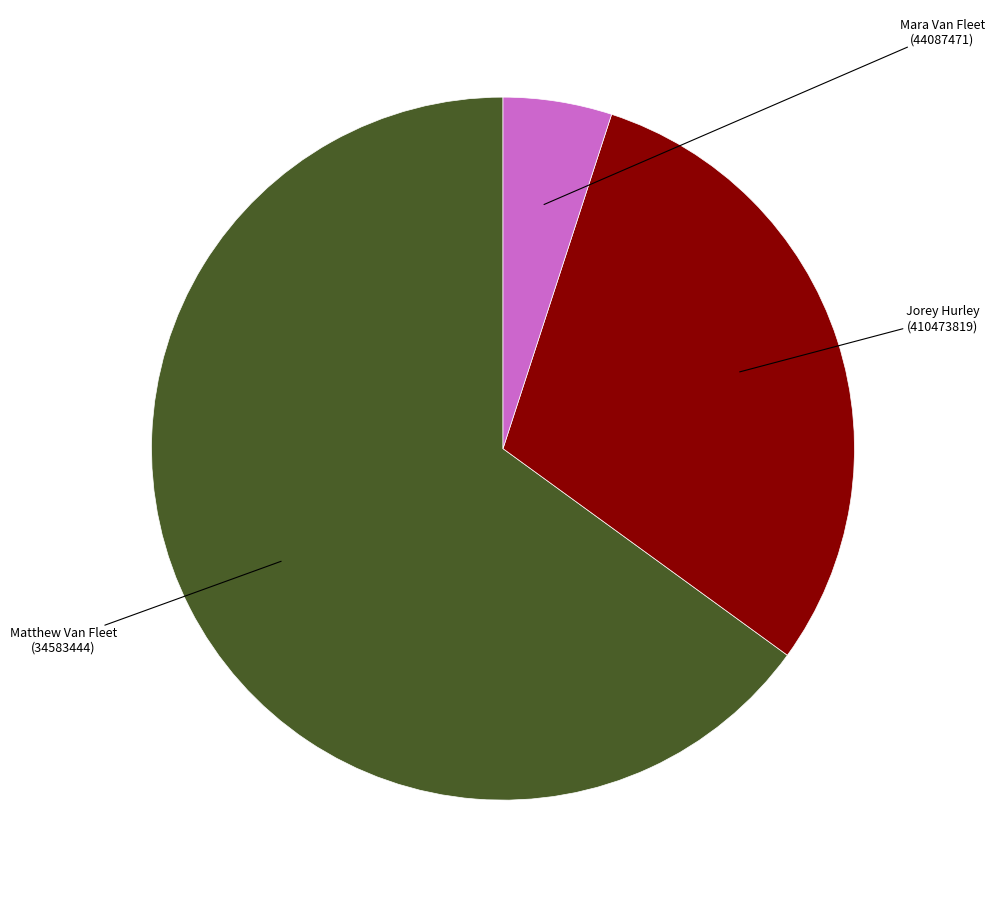

Does any single category account for the majority?

Yes